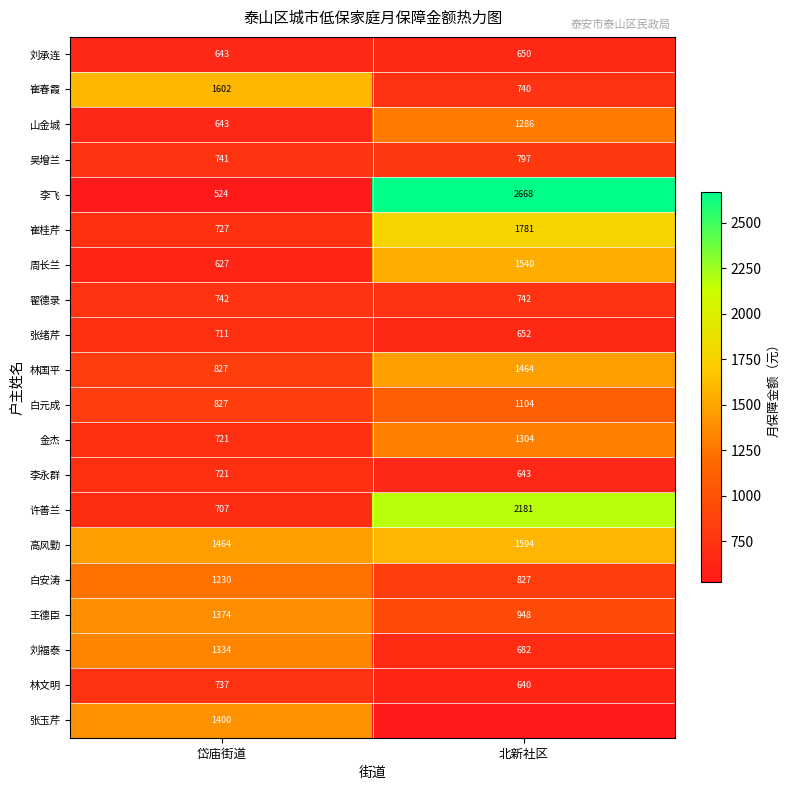

Where is 许善兰 nearest to the value 1444?

岱庙街道